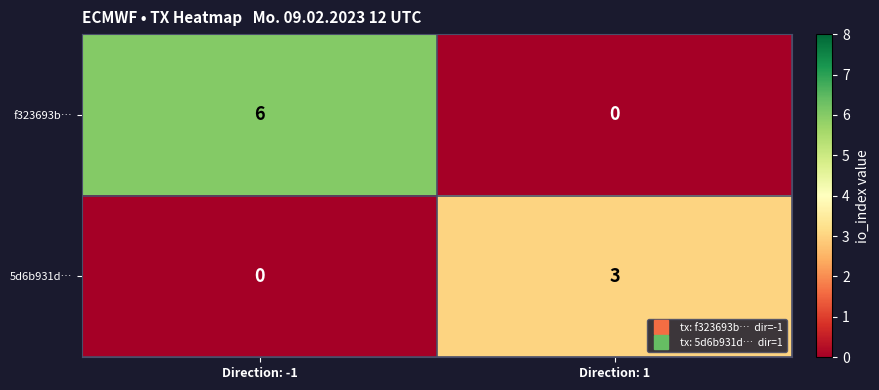

The 5d6b931d… series shows 0 at Direction: -1. True or false?

True